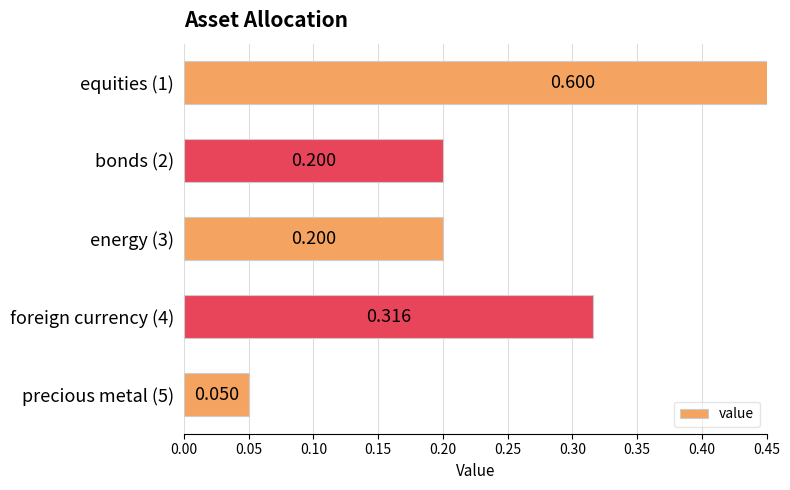

What is the sum of all values?

1.4